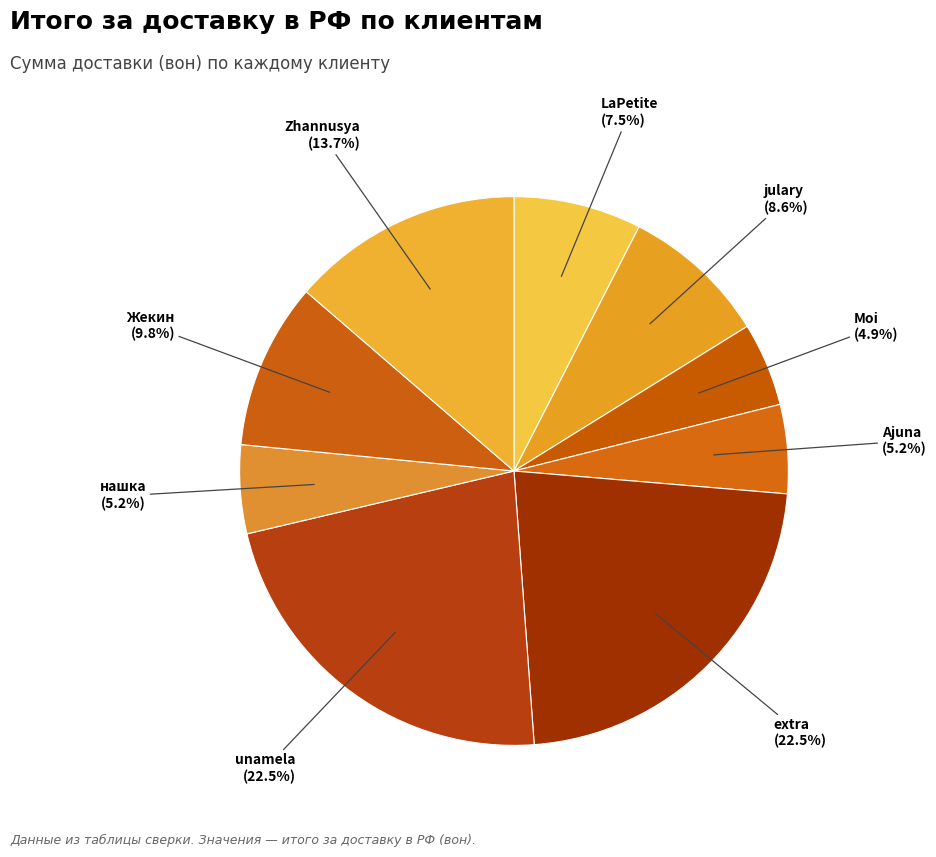

To the nearest percent, what percentage of the pie is Жекин?

10%